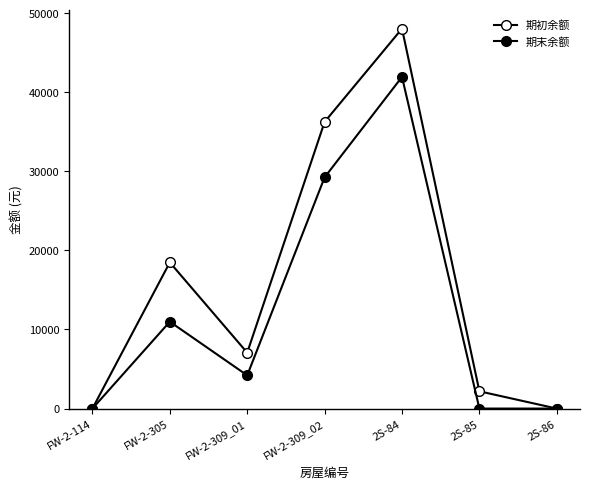

Does the chart have visible grid lines?

No